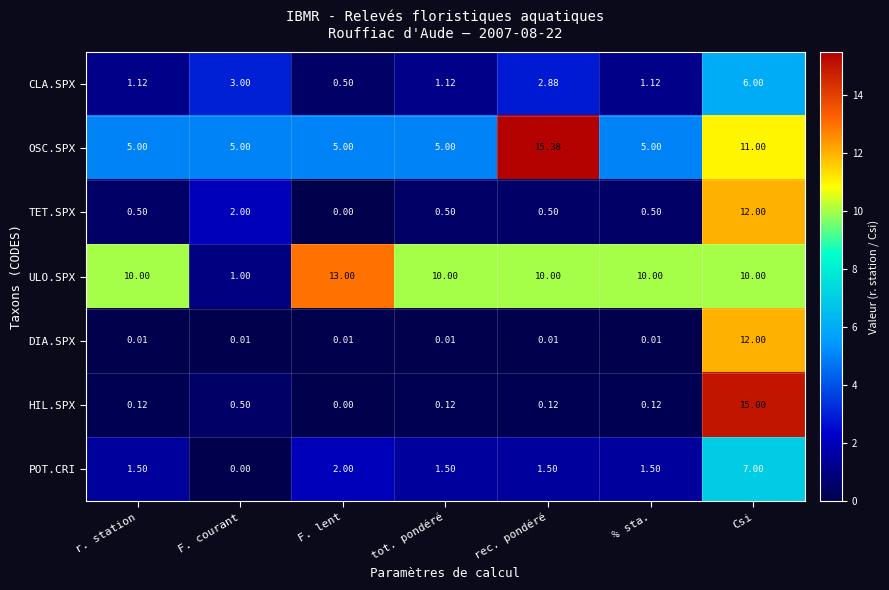

Which label corresponds to the largest value in the chart?

rec. pondéré